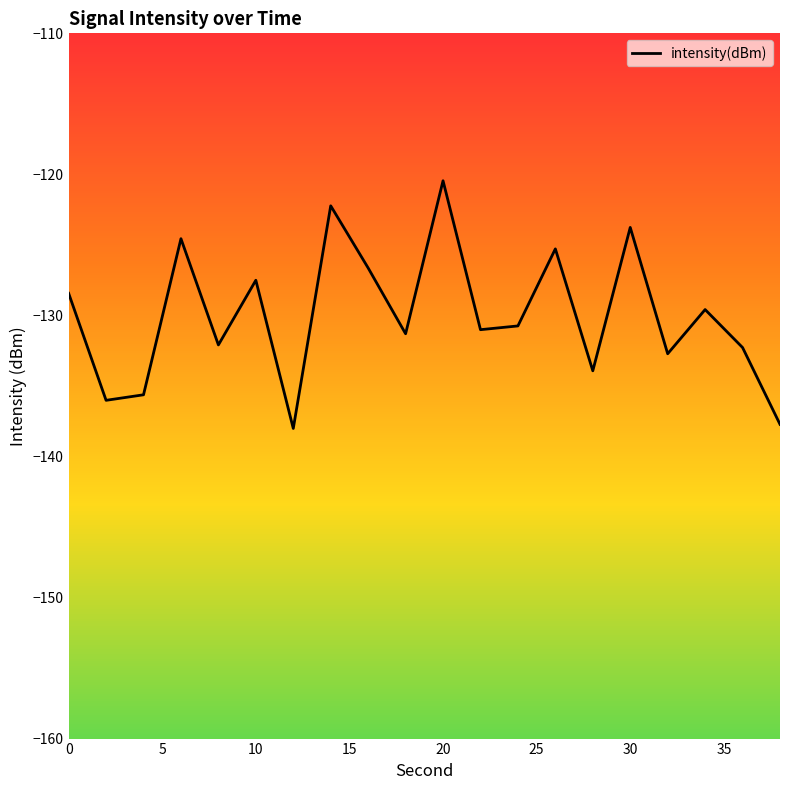

What is the greatest value displayed?

-120.5